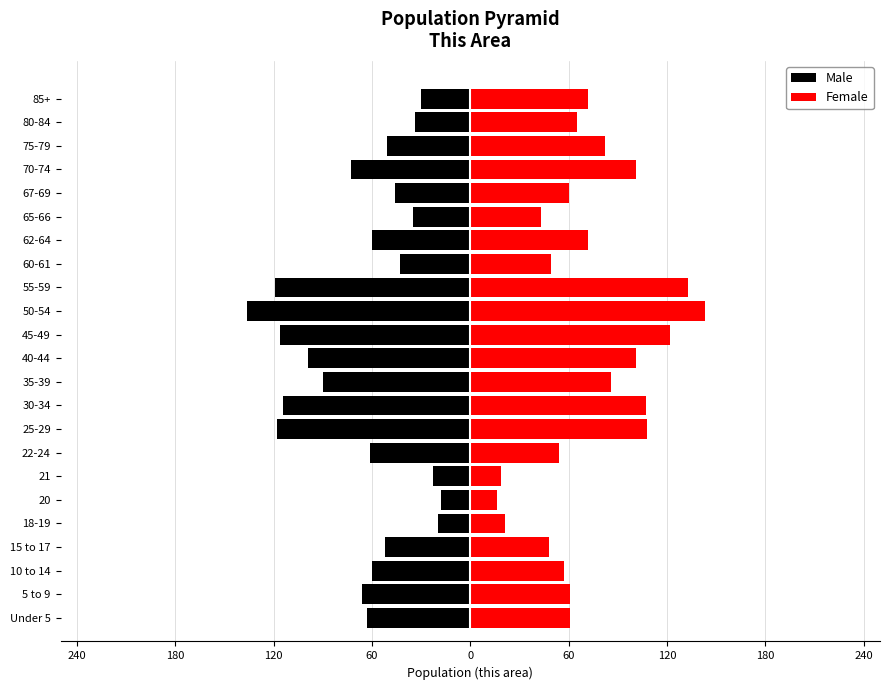

At how many categories does at least one series exceed -118?

23